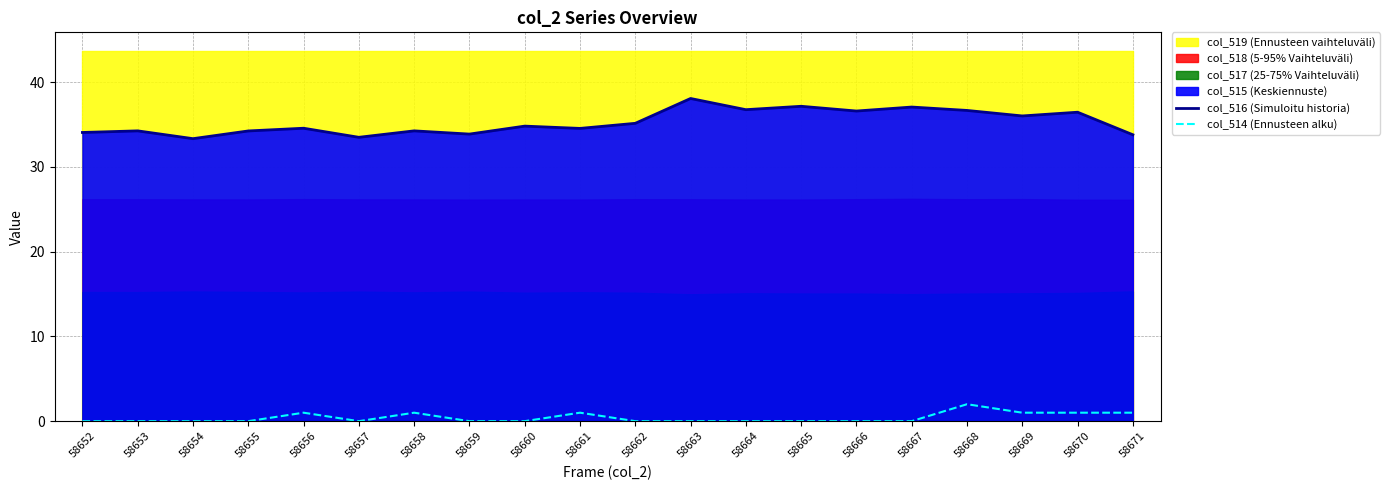

Between 58668 and 58653, which is larger?

58668